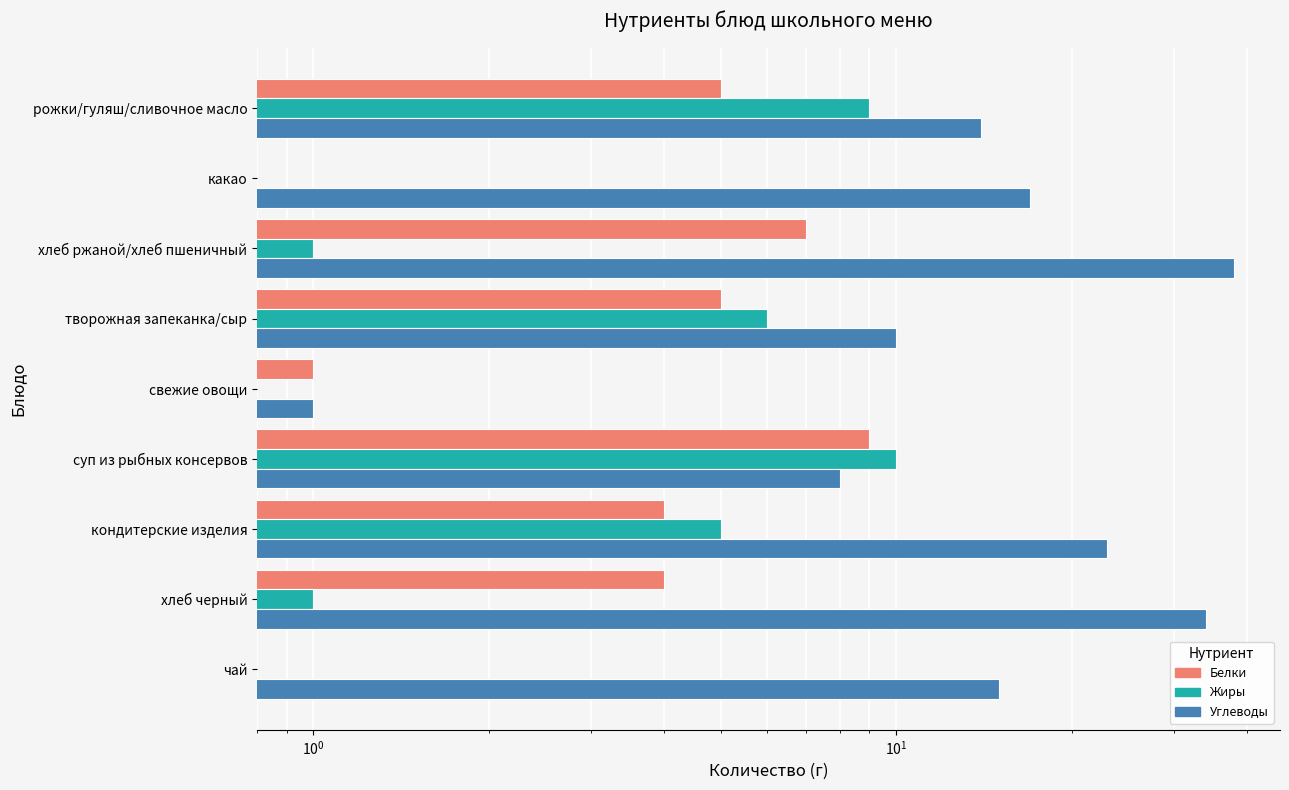

Which series has the largest range (max minus min)?

Углеводы